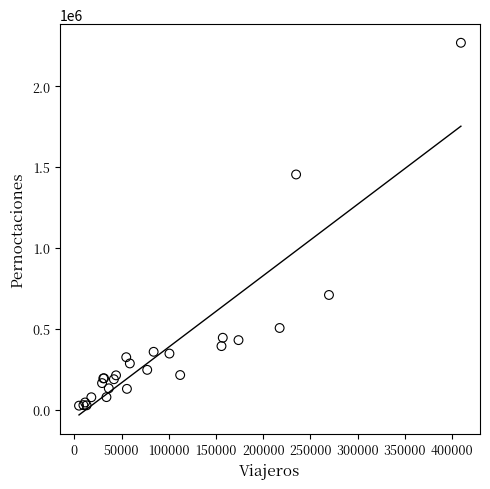

What Y value in the scatter plot is closest to 1146678?

1454166